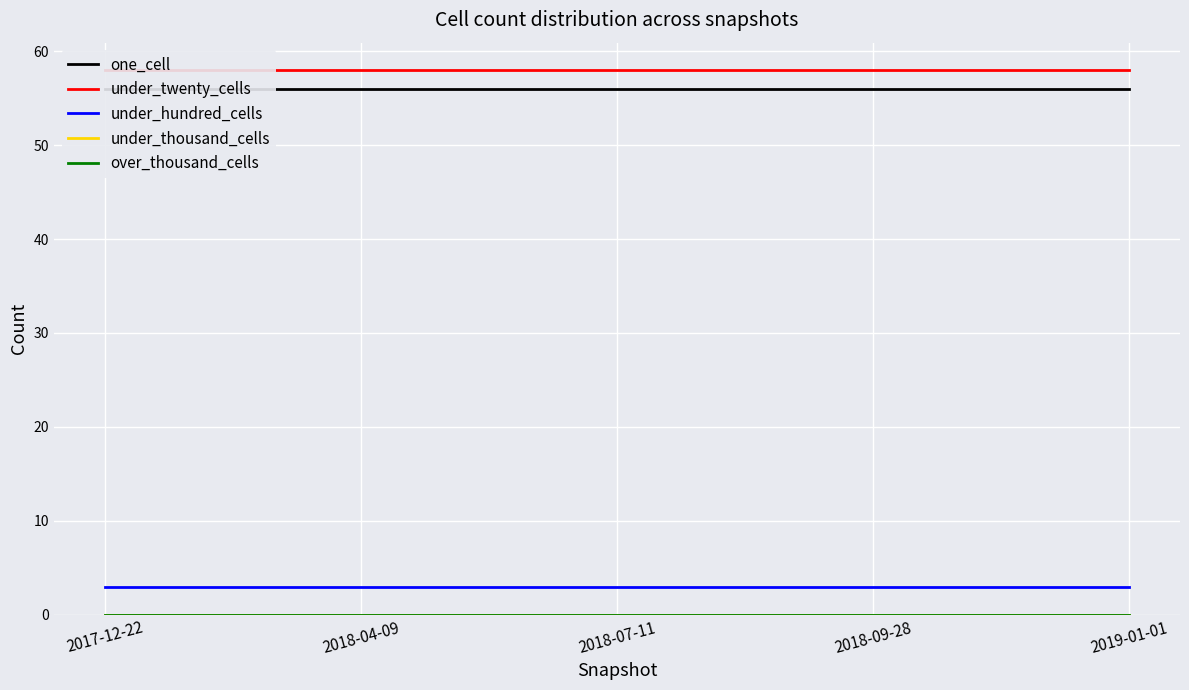

True or false: over_thousand_cells and under_twenty_cells cross at least once.

False